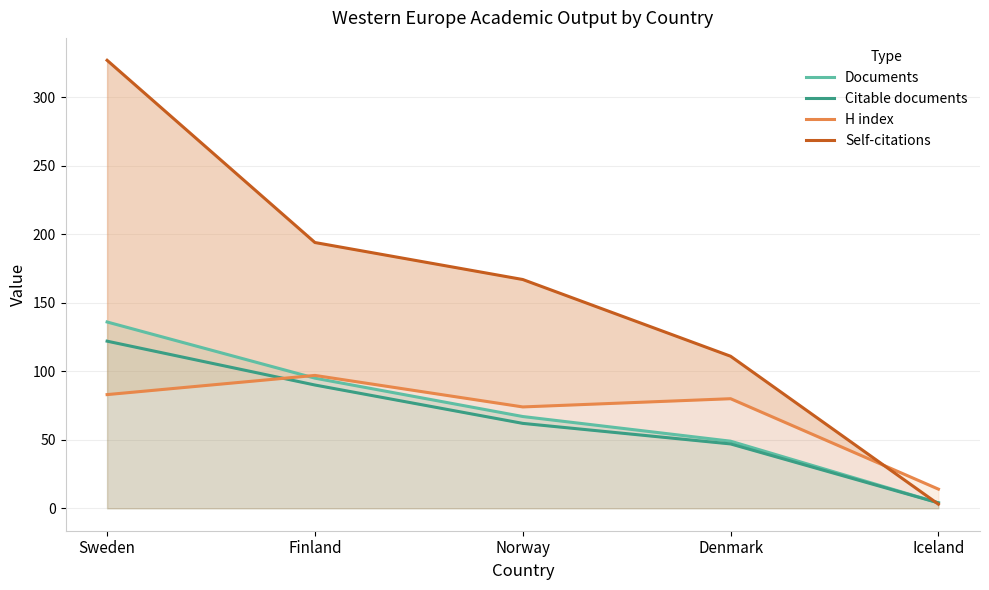

Is it true that Documents equals 95 at Finland?

True